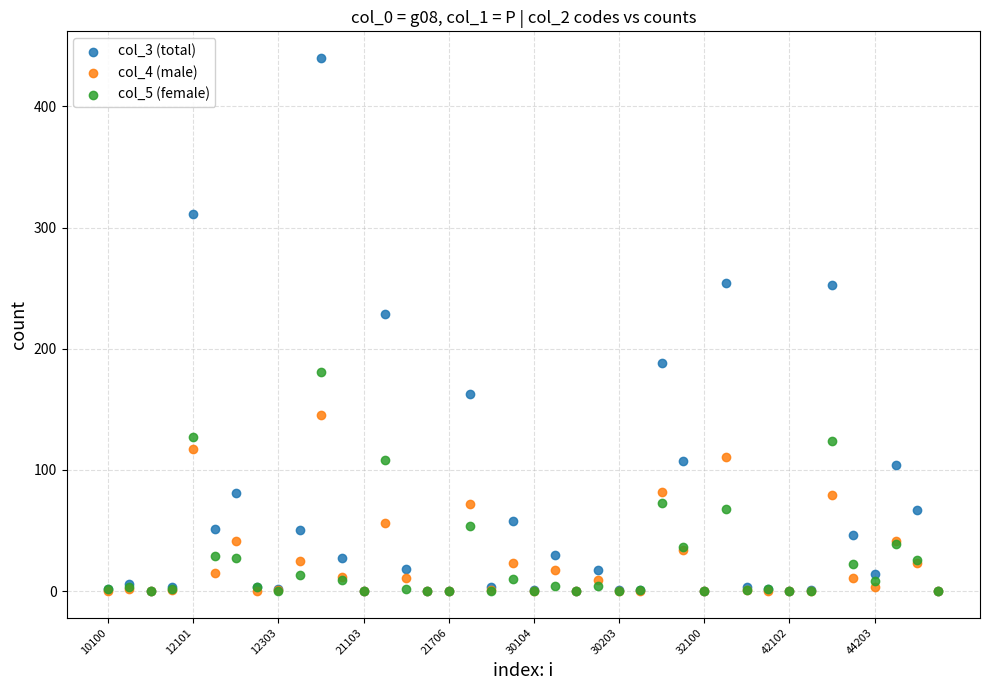

Across all series, what Y value is closest to 220?

229